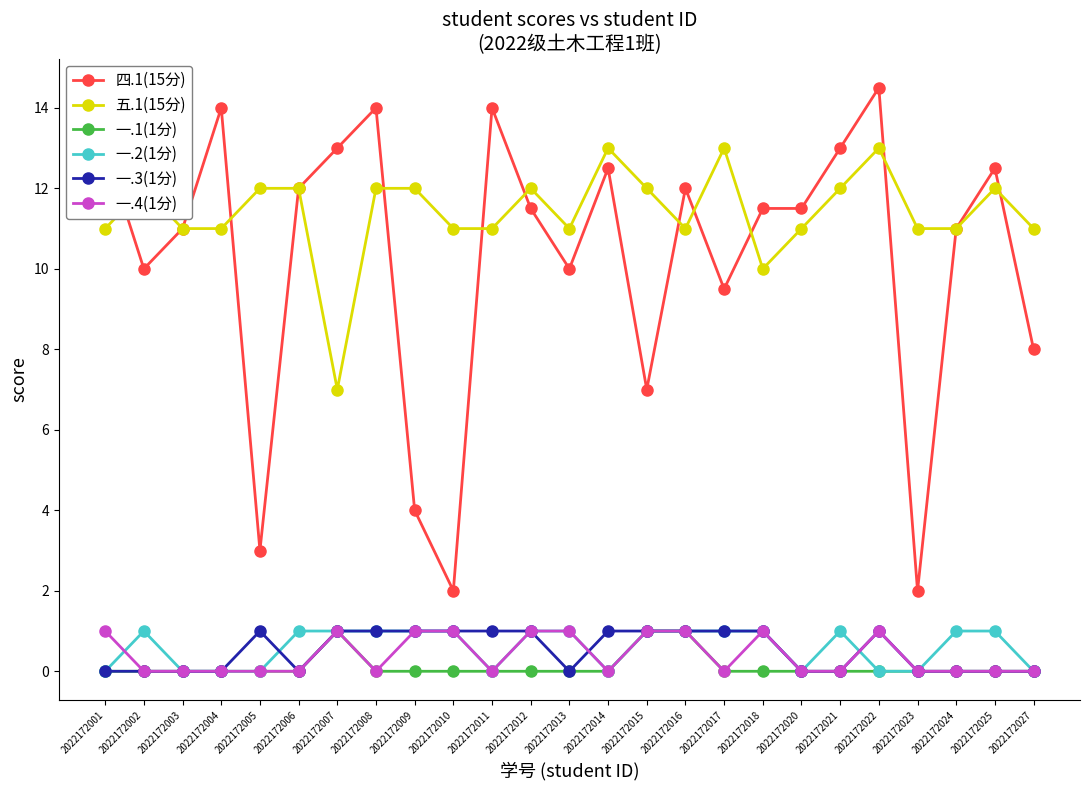

Reading left to right, what are all the values shown in this chart?

四.1(15分): 2022172001=13.0	2022172002=10.0	2022172003=11.0	2022172004=14.0	2022172005=3.0	2022172006=12.0	2022172007=13.0	2022172008=14.0	2022172009=4.0	2022172010=2.0	2022172011=14.0	2022172012=11.5	2022172013=10.0	2022172014=12.5	2022172015=7.0	2022172016=12.0	2022172017=9.5	2022172018=11.5	2022172020=11.5	2022172021=13.0	2022172022=14.5	2022172023=2.0	2022172024=11.0	2022172025=12.5	2022172027=8.0
五.1(15分): 2022172001=11.0	2022172002=12.0	2022172003=11.0	2022172004=11.0	2022172005=12.0	2022172006=12.0	2022172007=7.0	2022172008=12.0	2022172009=12.0	2022172010=11.0	2022172011=11.0	2022172012=12.0	2022172013=11.0	2022172014=13.0	2022172015=12.0	2022172016=11.0	2022172017=13.0	2022172018=10.0	2022172020=11.0	2022172021=12.0	2022172022=13.0	2022172023=11.0	2022172024=11.0	2022172025=12.0	2022172027=11.0
一.1(1分): 2022172001=0.0	2022172002=0.0	2022172003=0.0	2022172004=0.0	2022172005=0.0	2022172006=0.0	2022172007=1.0	2022172008=0.0	2022172009=0.0	2022172010=0.0	2022172011=0.0	2022172012=0.0	2022172013=0.0	2022172014=0.0	2022172015=1.0	2022172016=1.0	2022172017=0.0	2022172018=0.0	2022172020=0.0	2022172021=0.0	2022172022=0.0	2022172023=0.0	2022172024=0.0	2022172025=0.0	2022172027=0.0
一.2(1分): 2022172001=0.0	2022172002=1.0	2022172003=0.0	2022172004=0.0	2022172005=0.0	2022172006=1.0	2022172007=1.0	2022172008=1.0	2022172009=1.0	2022172010=1.0	2022172011=0.0	2022172012=1.0	2022172013=1.0	2022172014=0.0	2022172015=1.0	2022172016=1.0	2022172017=1.0	2022172018=1.0	2022172020=0.0	2022172021=1.0	2022172022=0.0	2022172023=0.0	2022172024=1.0	2022172025=1.0	2022172027=0.0
一.3(1分): 2022172001=0.0	2022172002=0.0	2022172003=0.0	2022172004=0.0	2022172005=1.0	2022172006=0.0	2022172007=1.0	2022172008=1.0	2022172009=1.0	2022172010=1.0	2022172011=1.0	2022172012=1.0	2022172013=0.0	2022172014=1.0	2022172015=1.0	2022172016=1.0	2022172017=1.0	2022172018=1.0	2022172020=0.0	2022172021=0.0	2022172022=1.0	2022172023=0.0	2022172024=0.0	2022172025=0.0	2022172027=0.0
一.4(1分): 2022172001=1.0	2022172002=0.0	2022172003=0.0	2022172004=0.0	2022172005=0.0	2022172006=0.0	2022172007=1.0	2022172008=0.0	2022172009=1.0	2022172010=1.0	2022172011=0.0	2022172012=1.0	2022172013=1.0	2022172014=0.0	2022172015=1.0	2022172016=1.0	2022172017=0.0	2022172018=1.0	2022172020=0.0	2022172021=0.0	2022172022=1.0	2022172023=0.0	2022172024=0.0	2022172025=0.0	2022172027=0.0